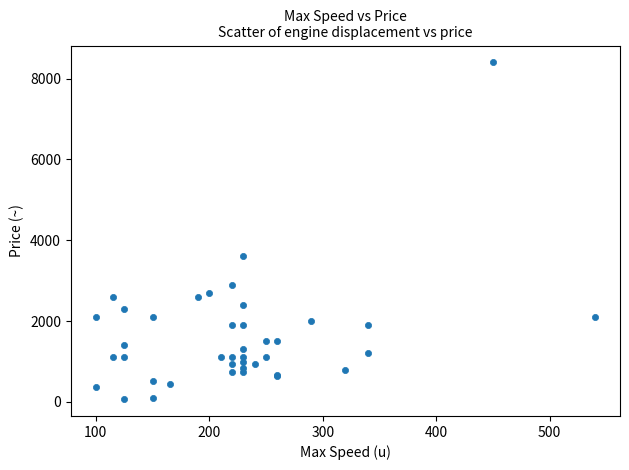

What Y value in the scatter plot is closest to 4235?

3600